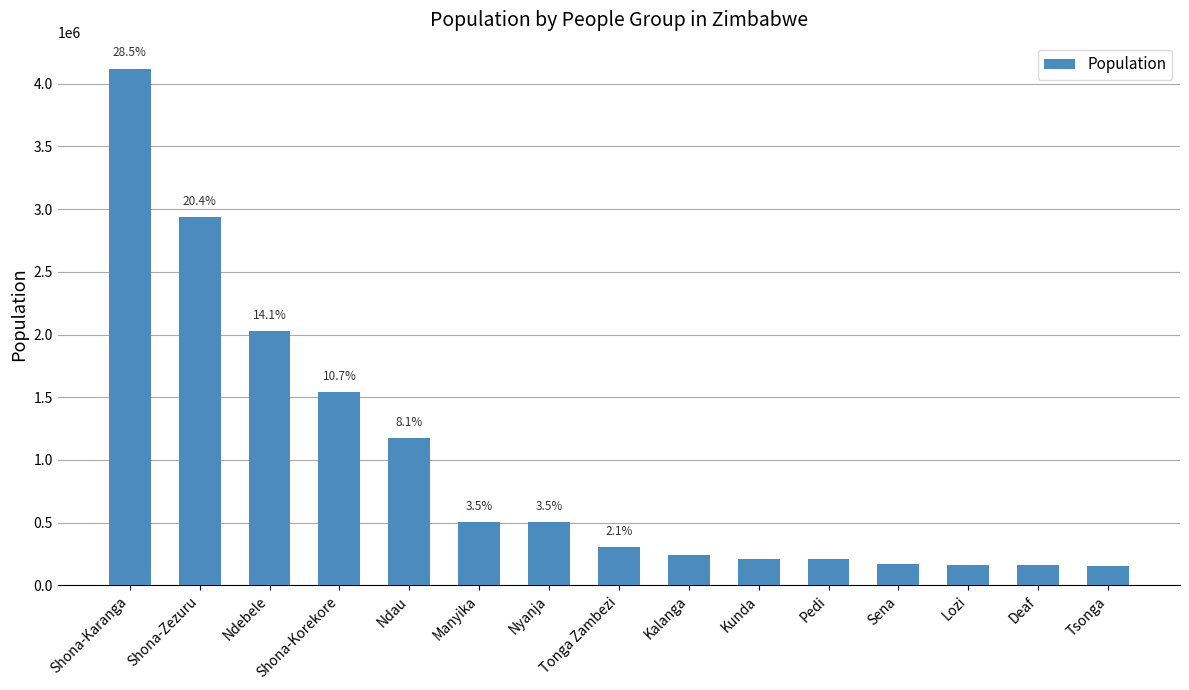

Does the chart contain any negative values?

No